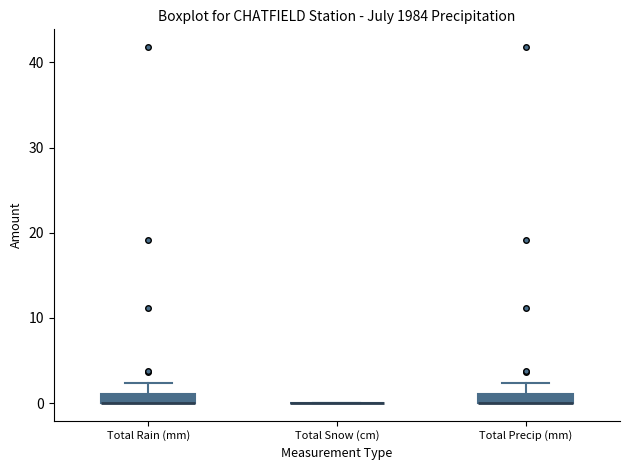

Where is the lower edge of the box for Total Precip (mm) on the y-axis? The values are not printed on the chart, so give them approximately, as read against the axis.

0